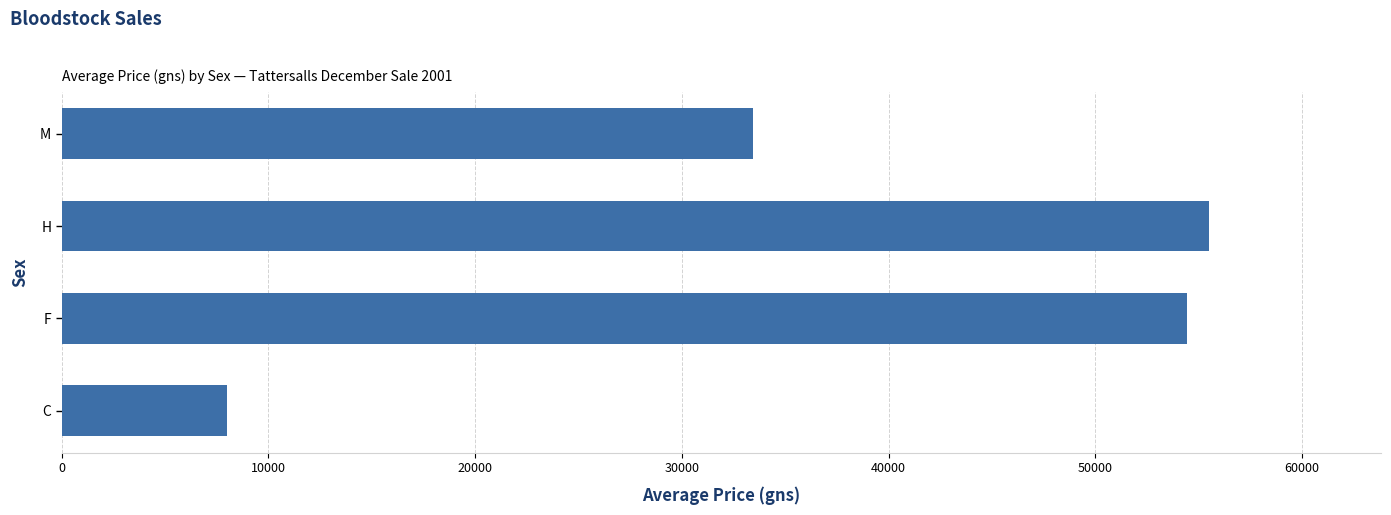

How many bars are there in total?

4